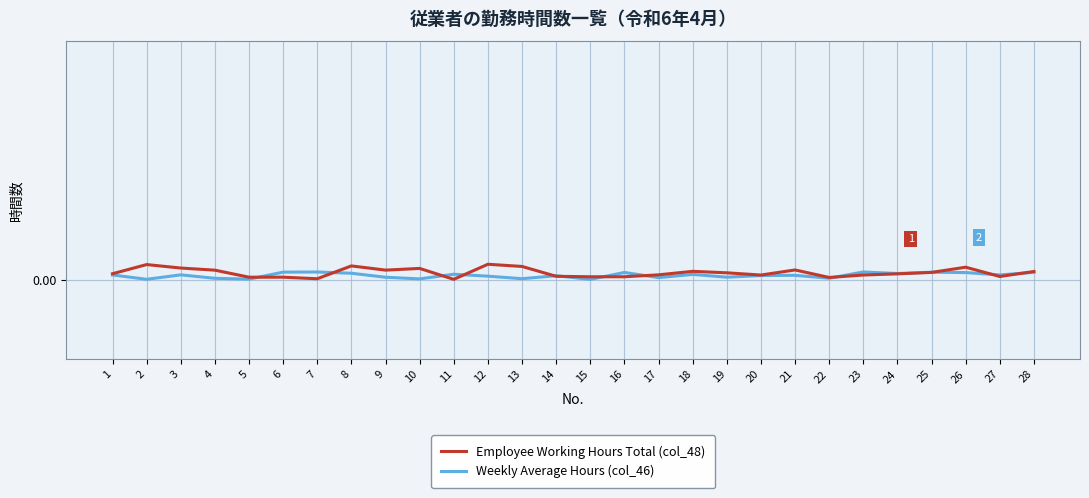

At 28, list the series in order from smallest to largest.

Weekly Average Hours (col_46), Employee Working Hours Total (col_48)